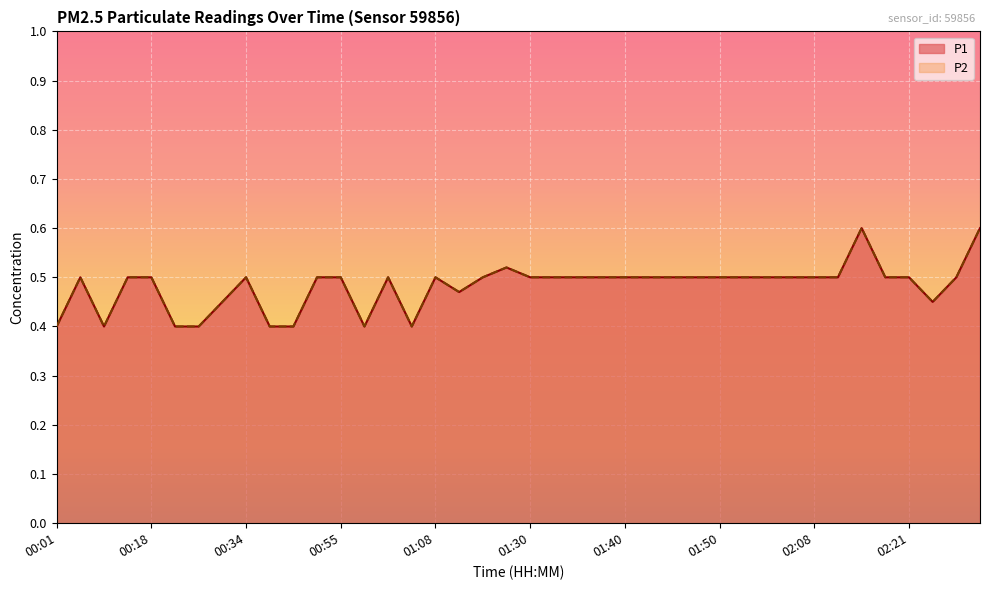

True or false: P1 and P2 intersect in this chart.

False